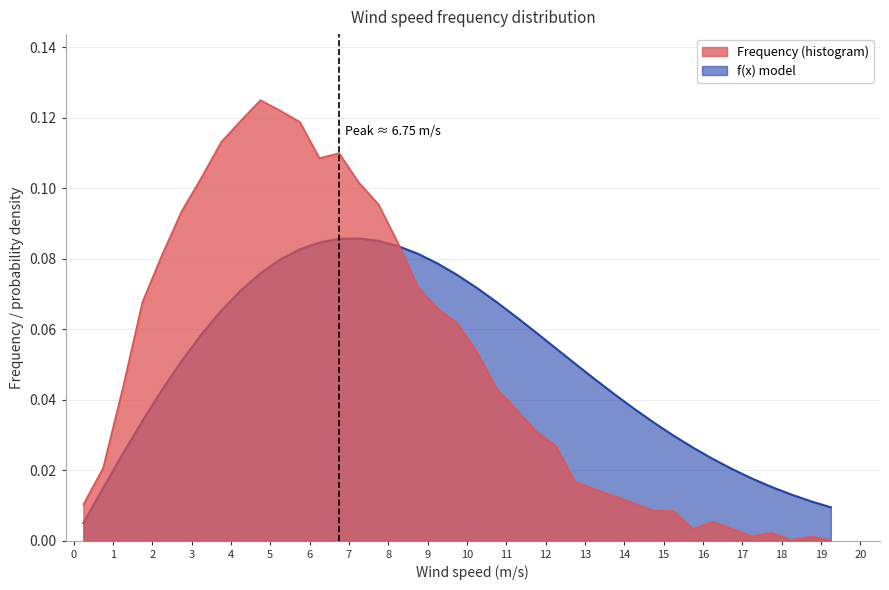

What is the sum of all Frequency (histogram) values?

2.0